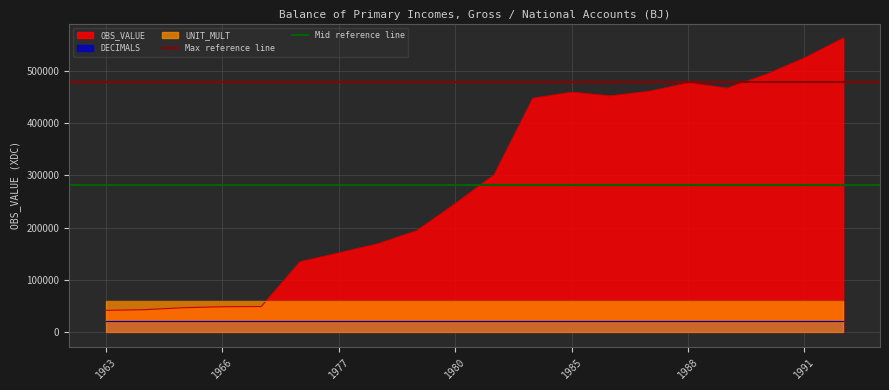

What is the maximum value for OBS_VALUE?

562623